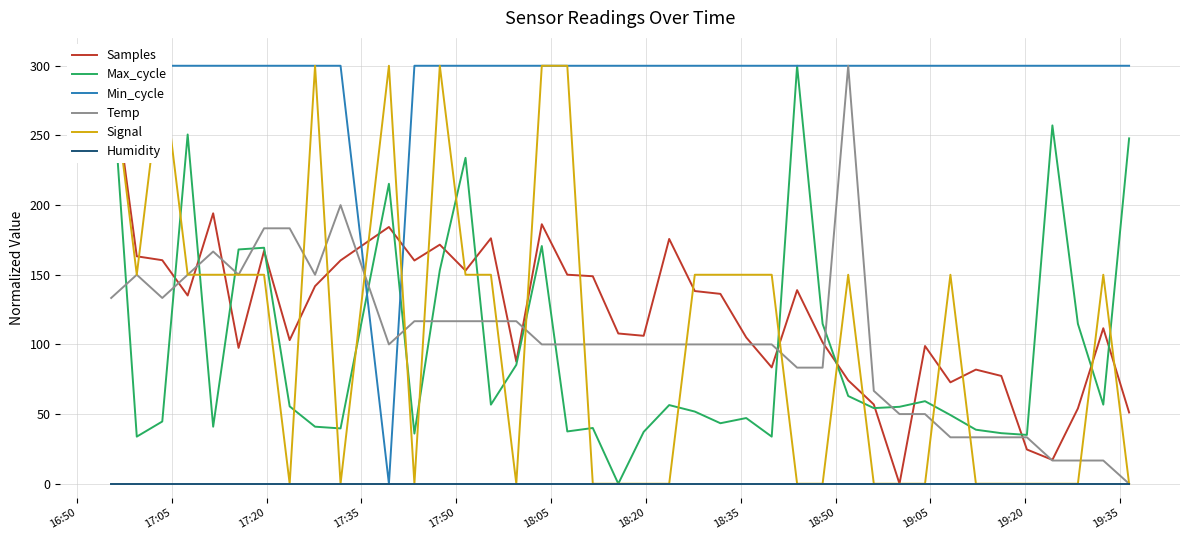

Which series has the largest range (max minus min)?

Samples